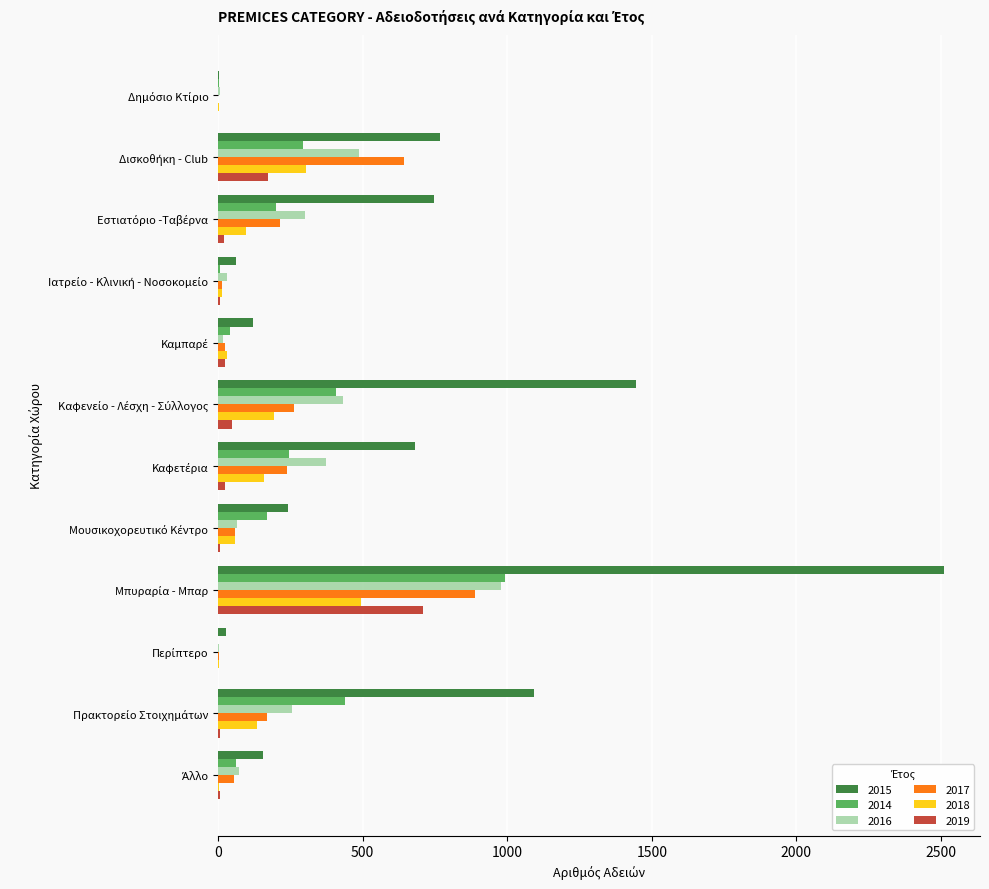

What is the highest value of the 2015 series?

2510